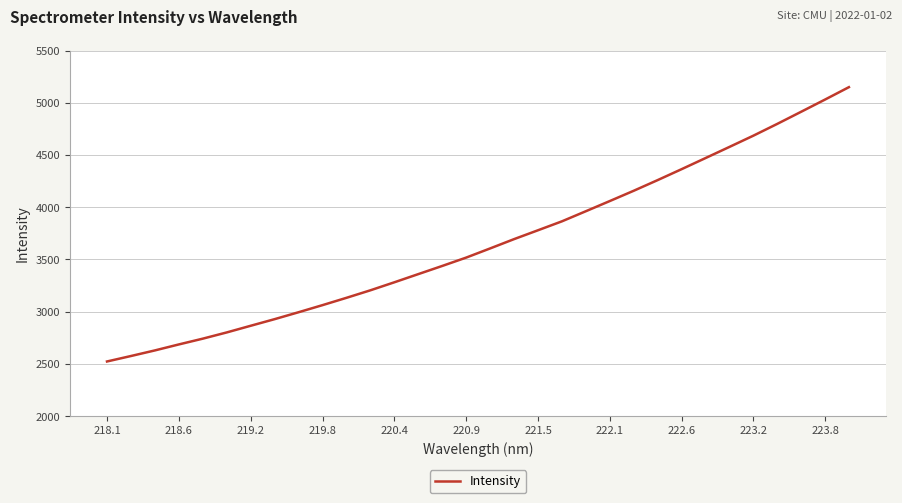

What is the difference between the maximum and minimum values?

2625.4